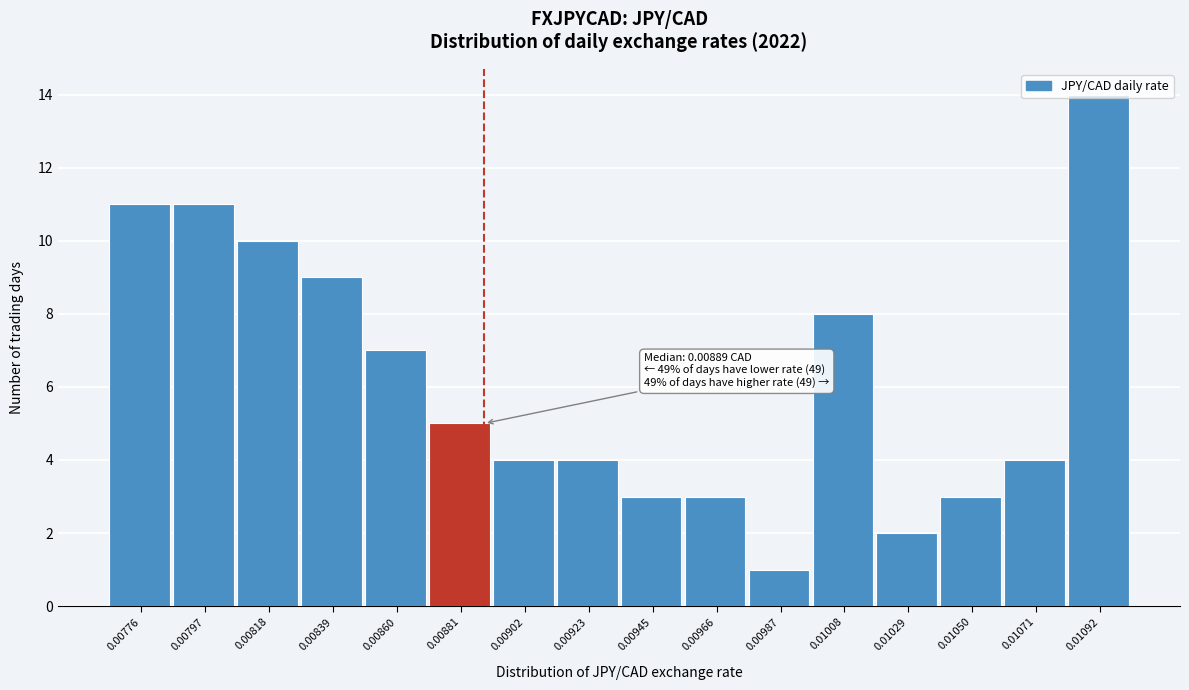

Is it true that the value at 0.00776 is 11?

True